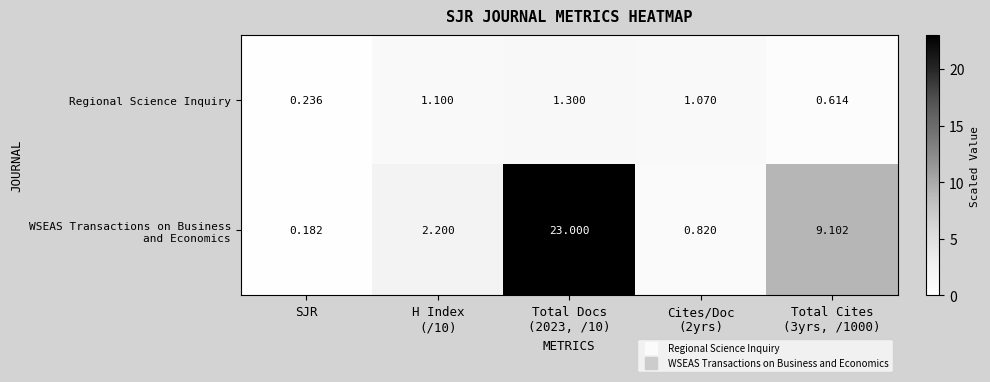

Which category has the lowest value across all series?

SJR